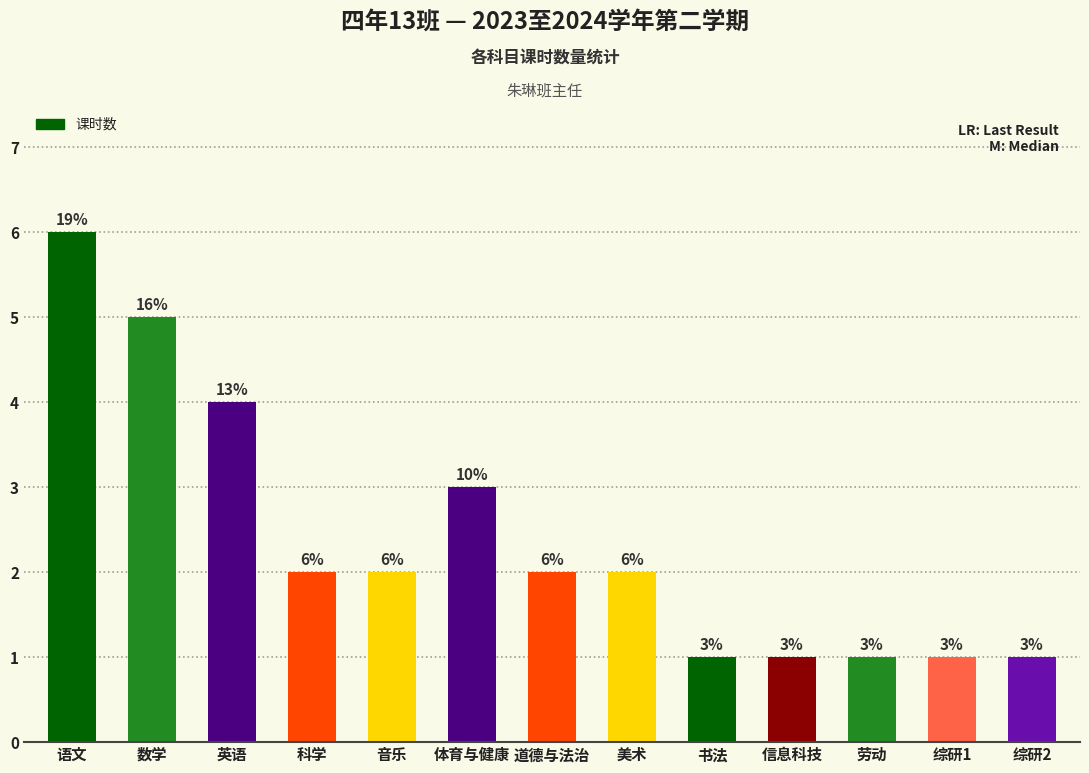

Which category has the highest value across all series?

语文